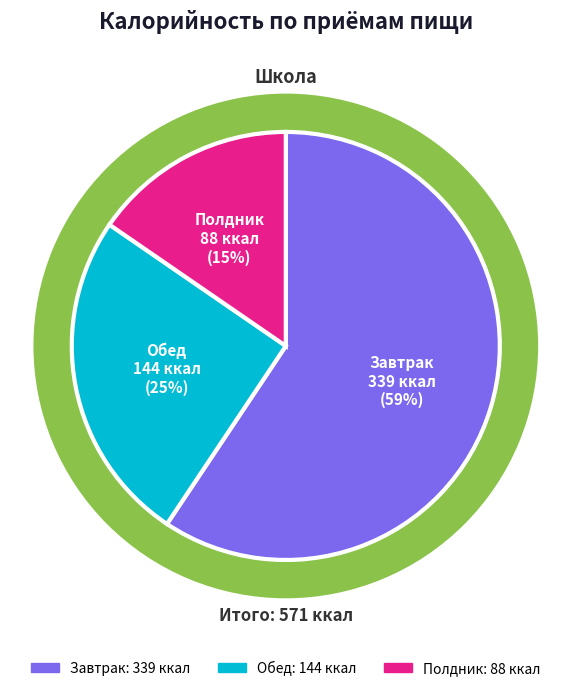

Is there a majority slice in this chart?

Yes